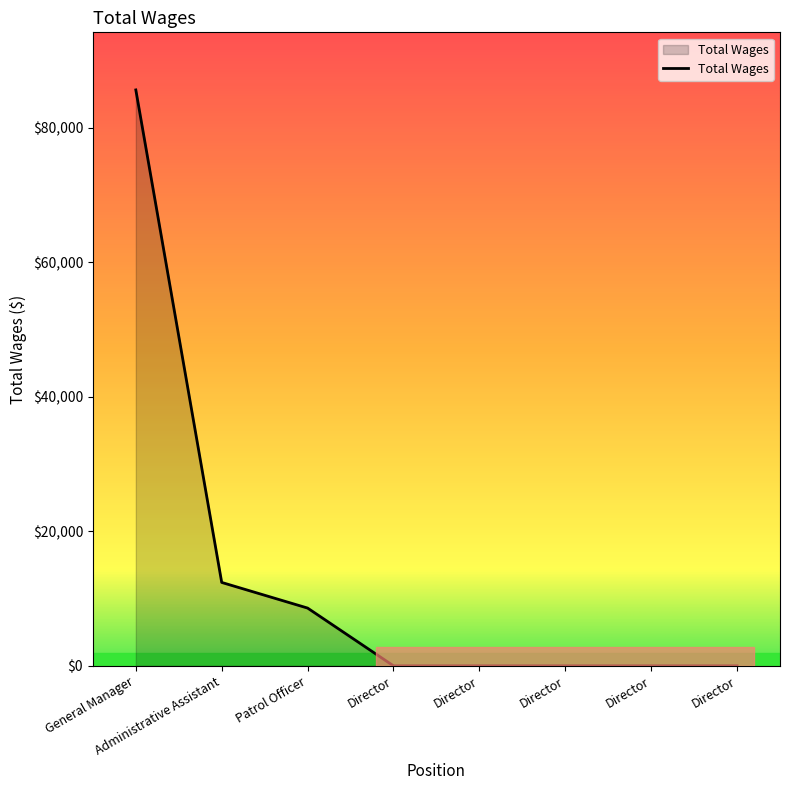

What is the sum of all values?

106654